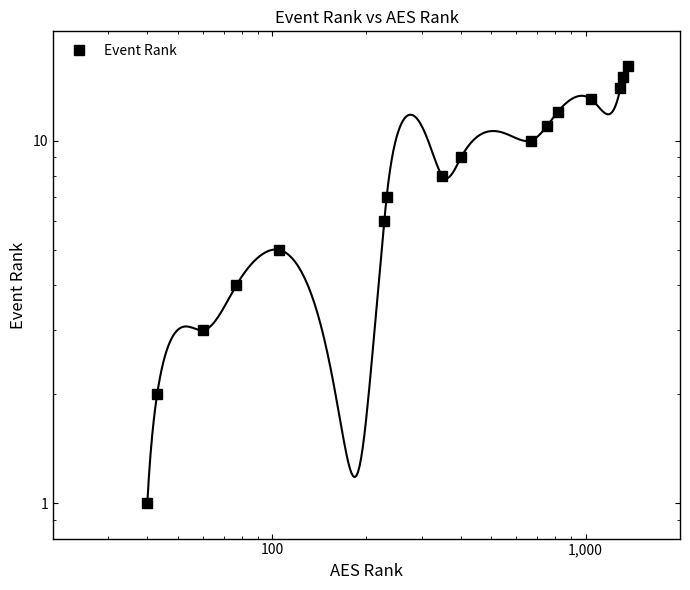

What is the difference between the maximum and second lowest values?

14